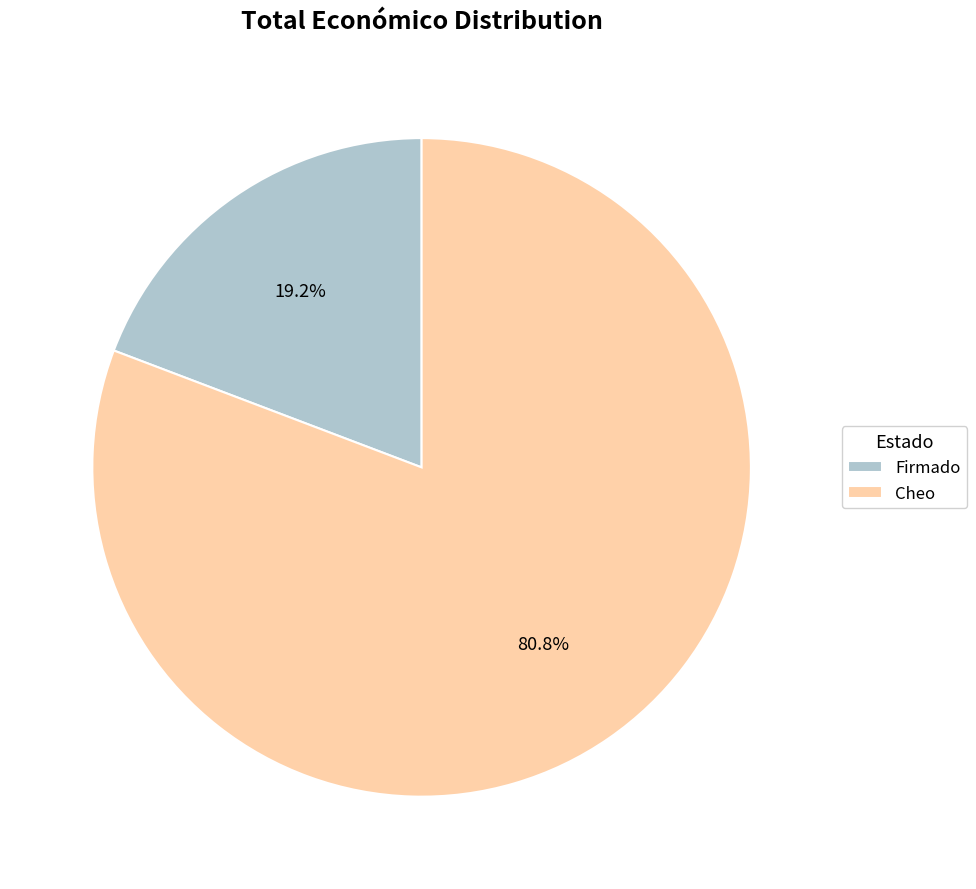

What is the largest slice in the pie chart?

Cheo